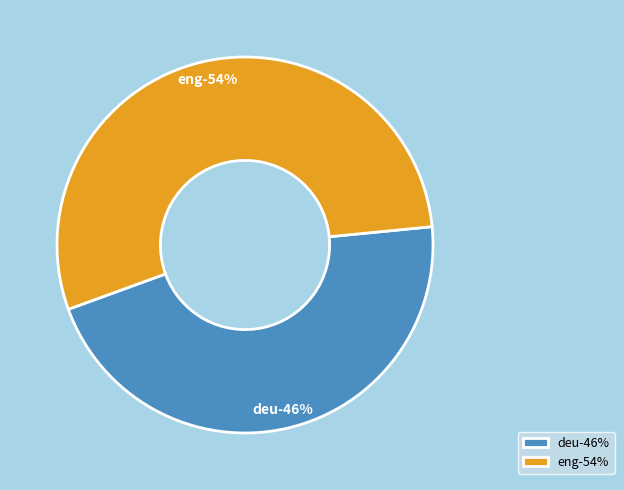

Count the number of slices in the pie.

2